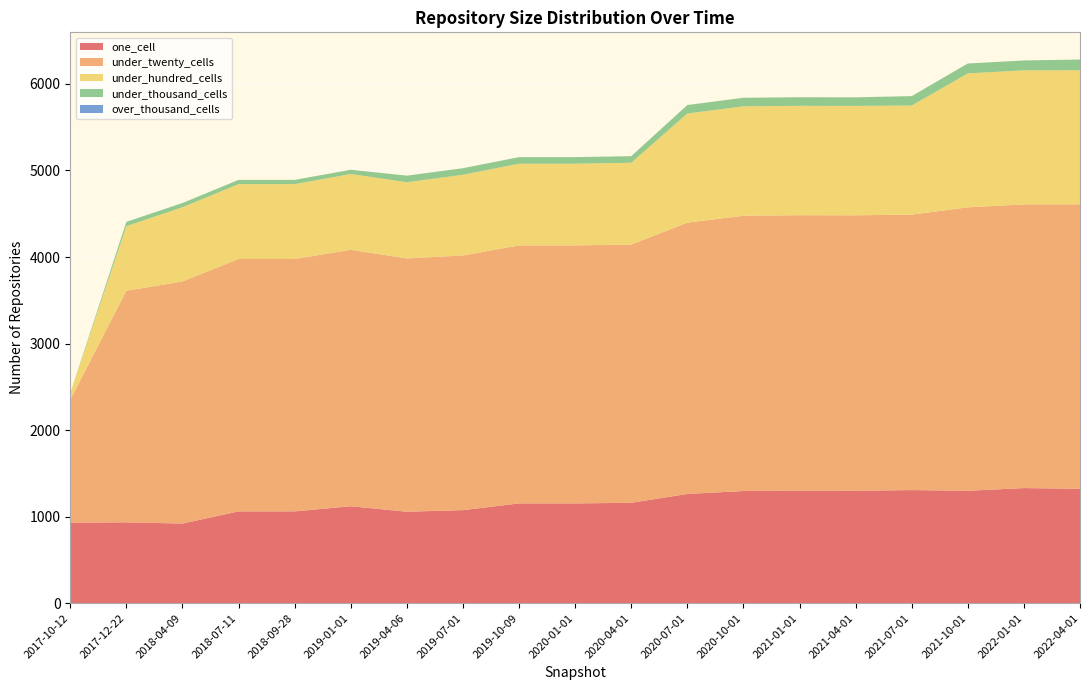

Reading right to left, what are all the values shown in this chart?

one_cell: 2022-04-01=1322	2022-01-01=1330	2021-10-01=1299	2021-07-01=1307	2021-04-01=1299	2021-01-01=1301	2020-10-01=1296	2020-07-01=1262	2020-04-01=1160	2020-01-01=1153	2019-10-09=1153	2019-07-01=1075	2019-04-06=1057	2019-01-01=1120	2018-09-28=1061	2018-07-11=1061	2018-04-09=920	2017-12-22=934	2017-10-12=931
under_twenty_cells: 2022-04-01=3287	2022-01-01=3278	2021-10-01=3275	2021-07-01=3183	2021-04-01=3183	2021-01-01=3182	2020-10-01=3181	2020-07-01=3135	2020-04-01=2984	2020-01-01=2981	2019-10-09=2981	2019-07-01=2943	2019-04-06=2927	2019-01-01=2963	2018-09-28=2916	2018-07-11=2916	2018-04-09=2797	2017-12-22=2676	2017-10-12=1420
under_hundred_cells: 2022-04-01=1549	2022-01-01=1549	2021-10-01=1548	2021-07-01=1260	2021-04-01=1264	2021-01-01=1264	2020-10-01=1264	2020-07-01=1261	2020-04-01=945	2020-01-01=944	2019-10-09=944	2019-07-01=932	2019-04-06=880	2019-01-01=876	2018-09-28=865	2018-07-11=865	2018-04-09=858	2017-12-22=747	2017-10-12=75
under_thousand_cells: 2022-04-01=124	2022-01-01=114	2021-10-01=114	2021-07-01=109	2021-04-01=99	2021-01-01=99	2020-10-01=99	2020-07-01=98	2020-04-01=76	2020-01-01=76	2019-10-09=76	2019-07-01=76	2019-04-06=76	2019-01-01=49	2018-09-28=49	2018-07-11=49	2018-04-09=49	2017-12-22=49	2017-10-12=0
over_thousand_cells: 2022-04-01=0	2022-01-01=0	2021-10-01=0	2021-07-01=0	2021-04-01=0	2021-01-01=0	2020-10-01=0	2020-07-01=0	2020-04-01=0	2020-01-01=0	2019-10-09=0	2019-07-01=0	2019-04-06=0	2019-01-01=0	2018-09-28=0	2018-07-11=0	2018-04-09=0	2017-12-22=0	2017-10-12=0